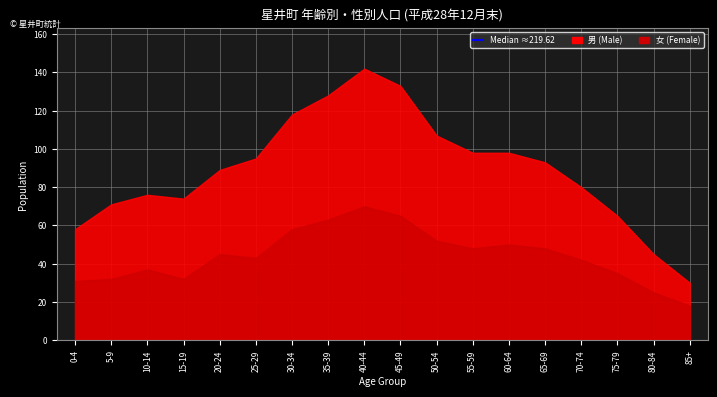

Reading left to right, list all the values displayed in this chart.

男 (Male): 27	39	39	42	44	52	60	65	72	68	55	50	48	45	38	30	20	12
女 (Female): 31	32	37	32	45	43	58	63	70	65	52	48	50	48	42	35	25	18